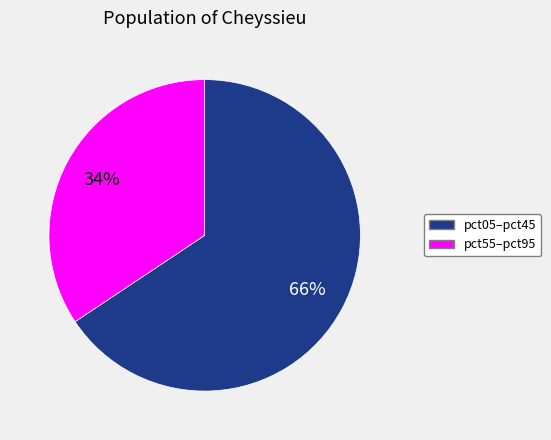

Is there a majority slice in this chart?

Yes